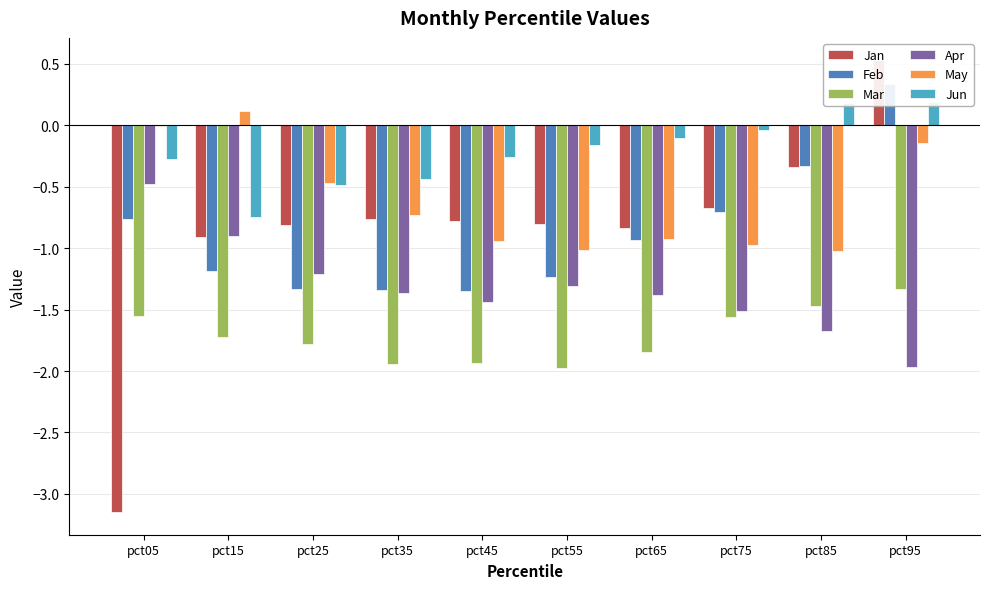

Reading right to left, list all the values displayed in this chart.

Jan: pct95=0.5	pct85=-0.3	pct75=-0.7	pct65=-0.8	pct55=-0.8	pct45=-0.8	pct35=-0.8	pct25=-0.8	pct15=-0.9	pct05=-3.1
Feb: pct95=0.3	pct85=-0.3	pct75=-0.7	pct65=-0.9	pct55=-1.2	pct45=-1.3	pct35=-1.3	pct25=-1.3	pct15=-1.2	pct05=-0.8
Mar: pct95=-1.3	pct85=-1.5	pct75=-1.6	pct65=-1.8	pct55=-2.0	pct45=-1.9	pct35=-1.9	pct25=-1.8	pct15=-1.7	pct05=-1.6
Apr: pct95=-2.0	pct85=-1.7	pct75=-1.5	pct65=-1.4	pct55=-1.3	pct45=-1.4	pct35=-1.4	pct25=-1.2	pct15=-0.9	pct05=-0.5
May: pct95=-0.1	pct85=-1.0	pct75=-1.0	pct65=-0.9	pct55=-1.0	pct45=-0.9	pct35=-0.7	pct25=-0.5	pct15=0.1	pct05=-0.0
Jun: pct95=0.2	pct85=0.2	pct75=-0.0	pct65=-0.1	pct55=-0.2	pct45=-0.3	pct35=-0.4	pct25=-0.5	pct15=-0.7	pct05=-0.3